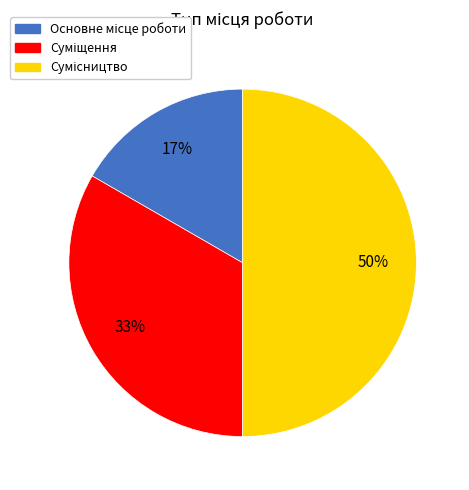

To the nearest percent, what is the difference between the largest and smallest slice percentages?

33%